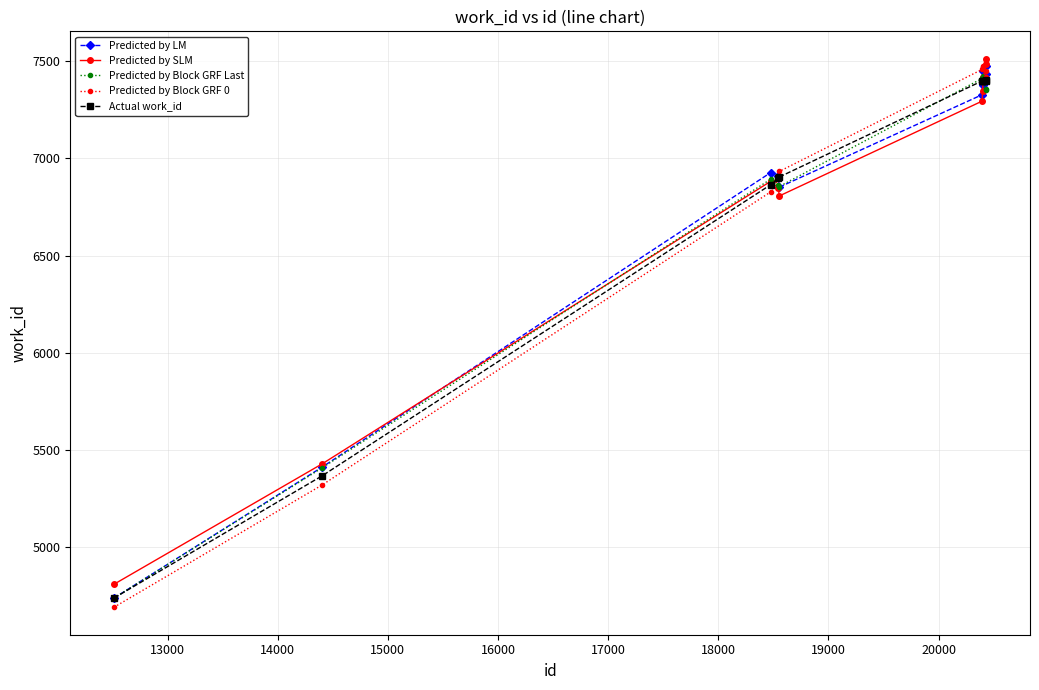

Which series has the largest range (max minus min)?

Predicted by Block GRF 0